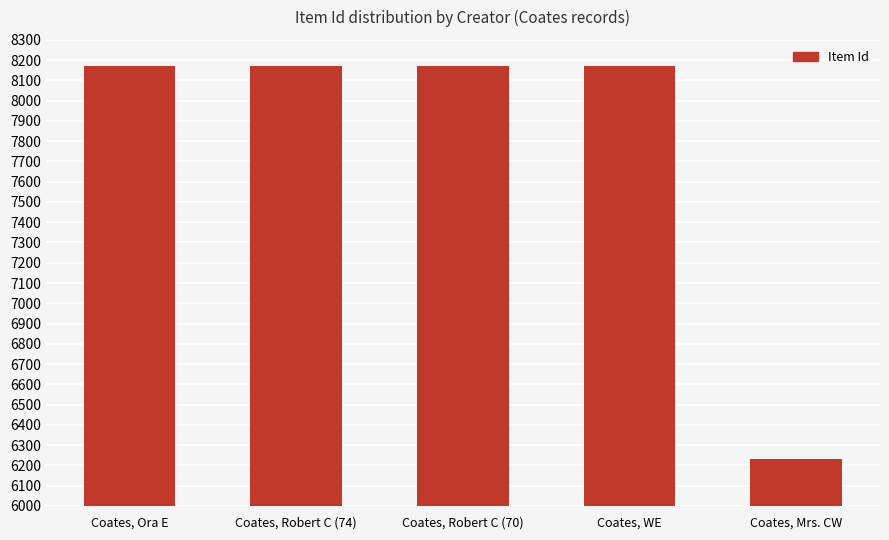

What is the minimum value shown in the chart?

6233